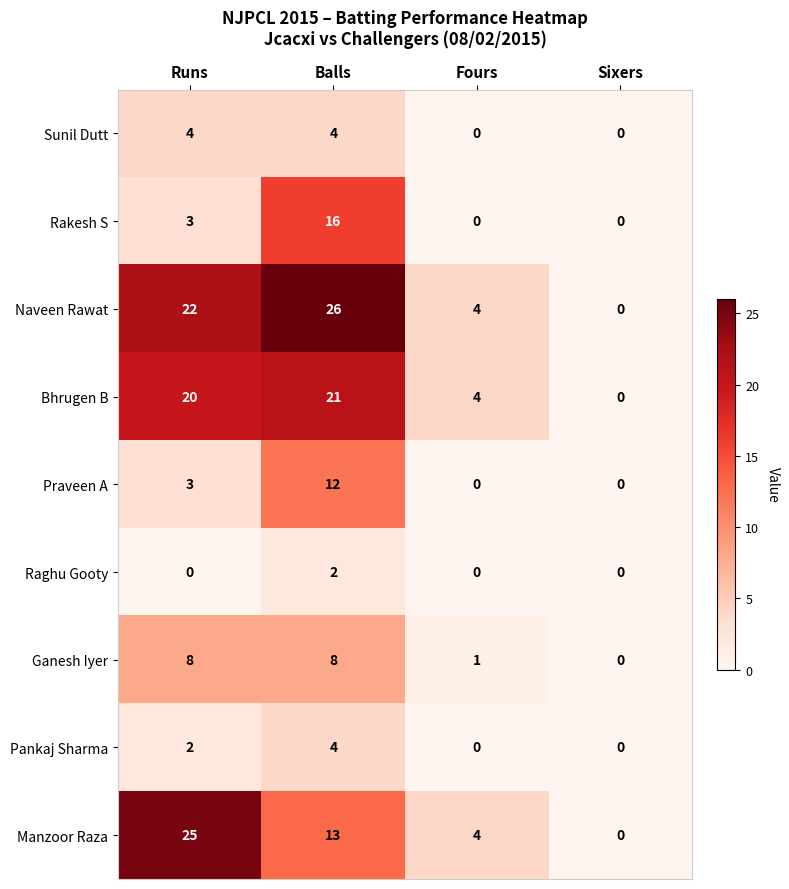

Read the Sunil Dutt value at Balls.

4